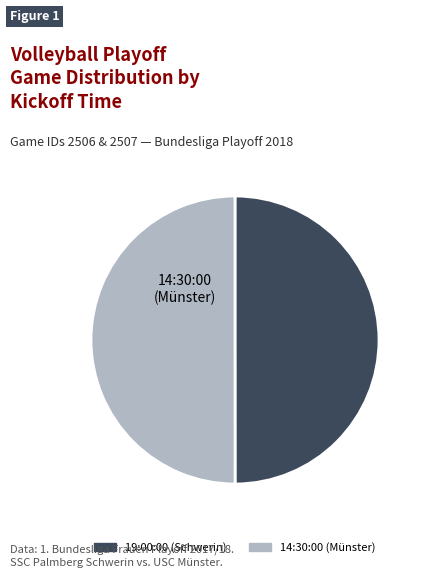

How many slices are in this pie chart?

2